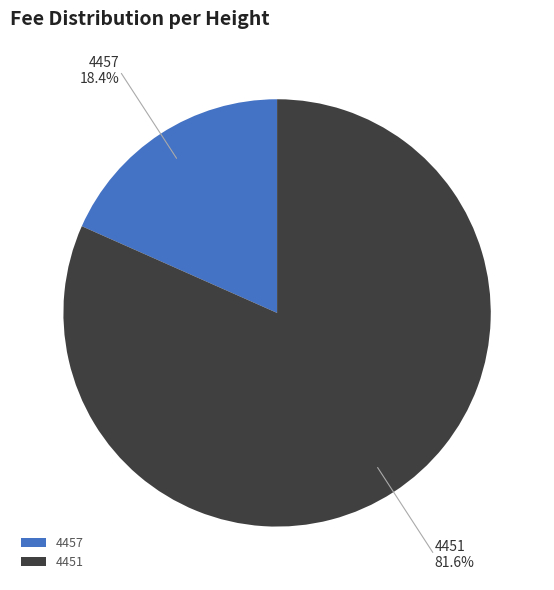

Which slice is the smallest?

4457